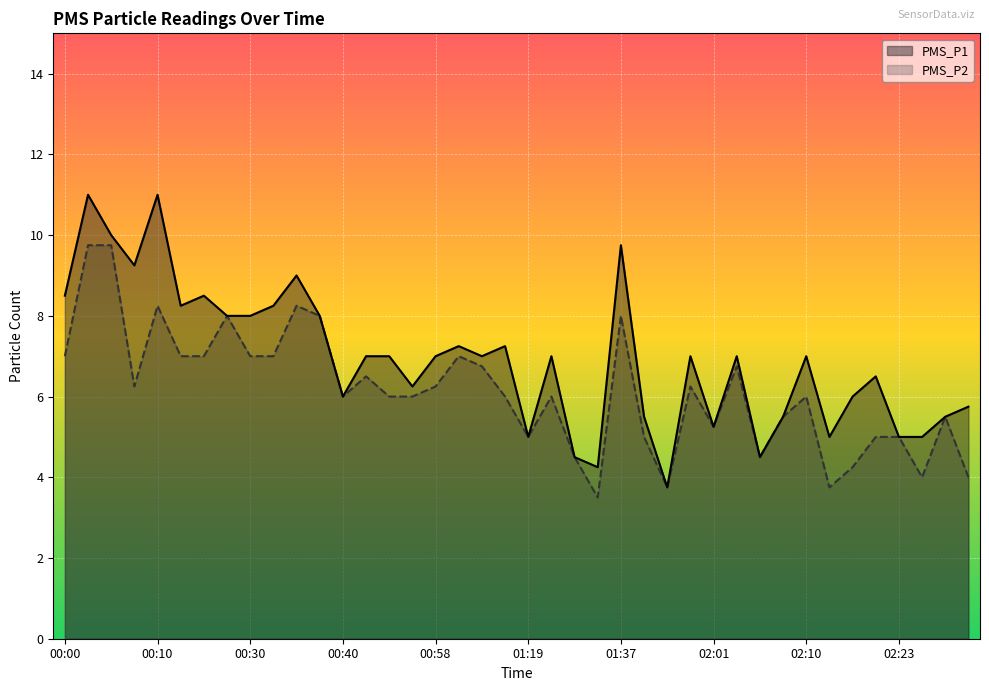

In PMS_P2, how many points are lower than both neighbors (excluding endpoints)?

9